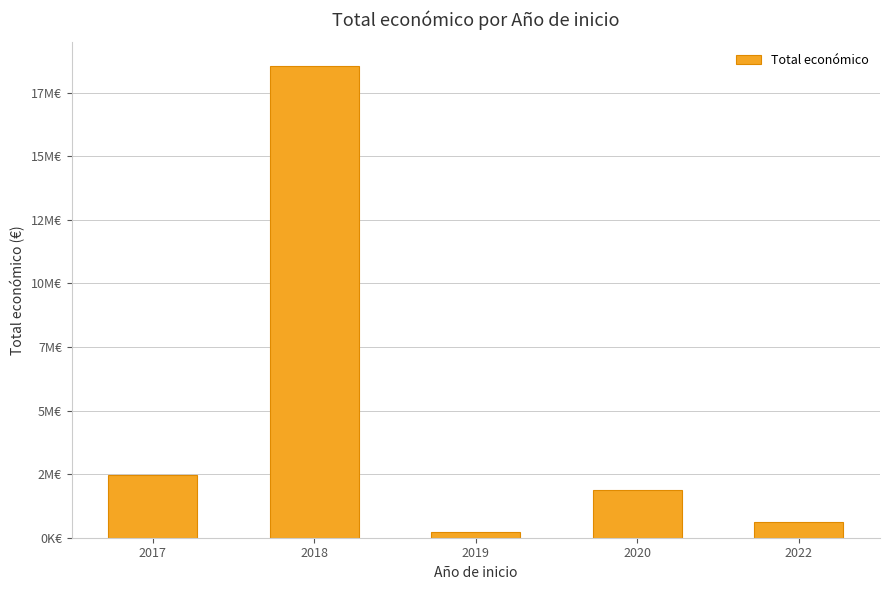

Reading left to right, transcribe all the data shown in this chart.

2464572	18547624	232189	1877150	599480